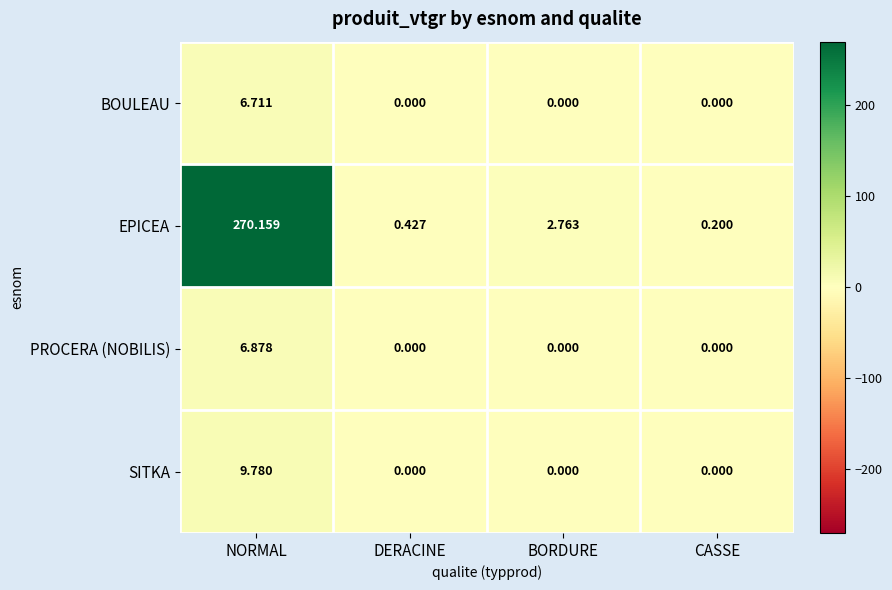

What is the spread (max minus min) of values at CASSE?

0.2